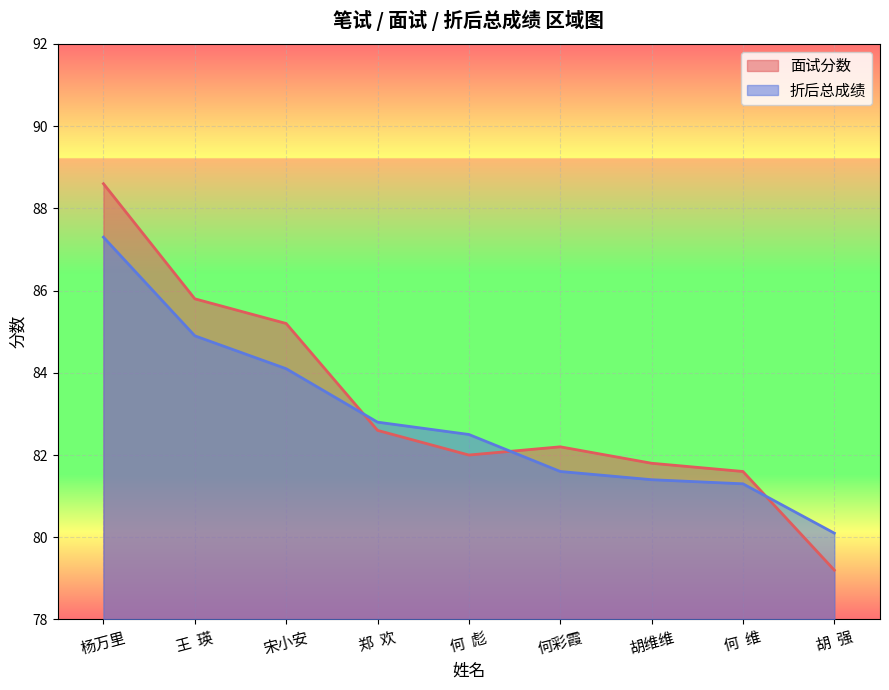

Rank the categories by 面试分数 value from highest to lowest.

杨万里, 王  瑛, 宋小安, 郑  欢, 何彩霞, 何  彪, 胡维维, 何  维, 胡  强